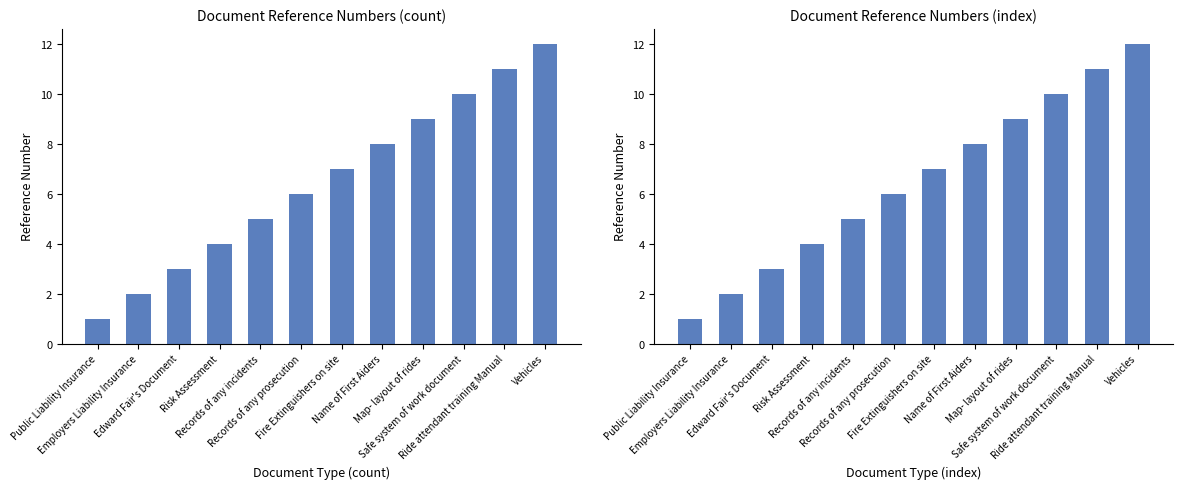

What is the sum of all Index values?

78